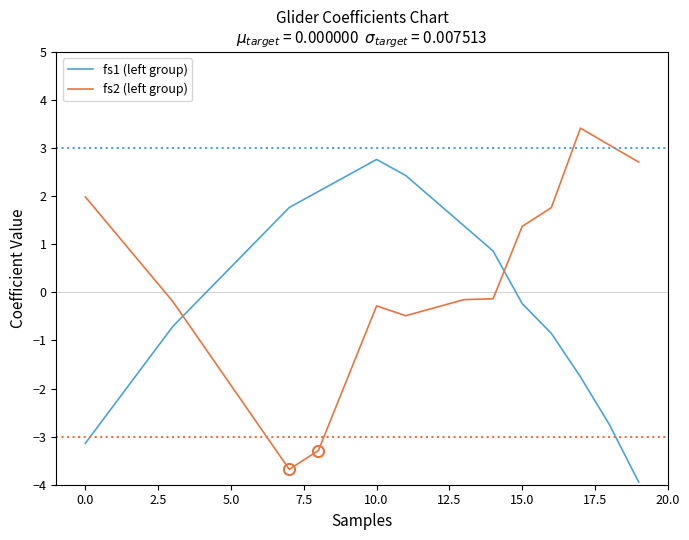

Does the chart have visible grid lines?

No